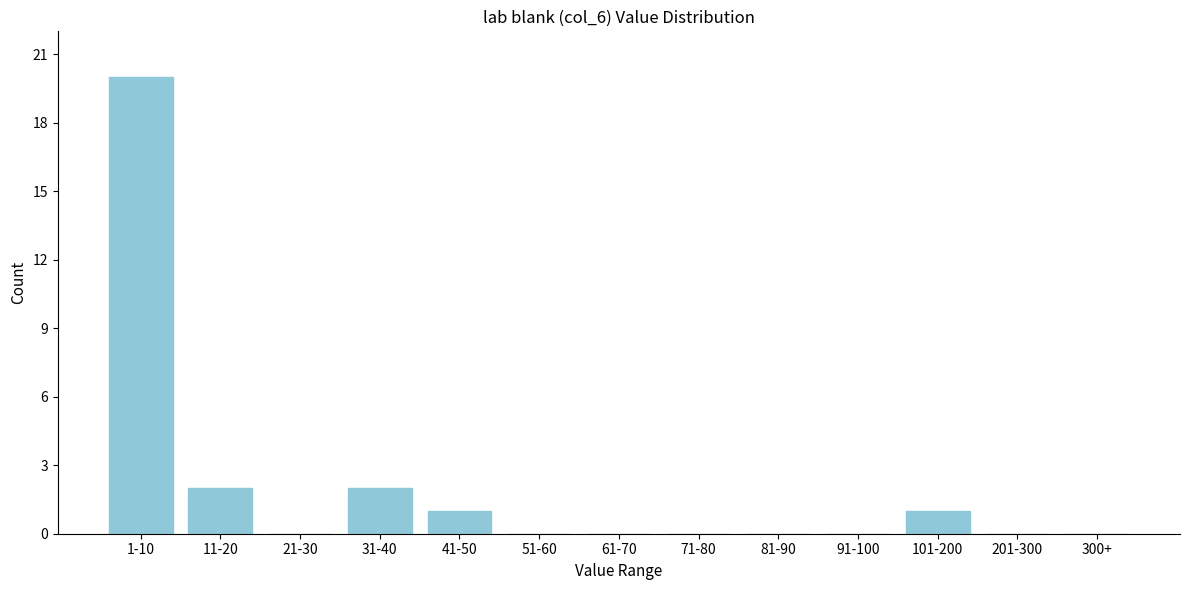

Reading right to left, what are all the values shown in this chart?

300+=0	201-300=0	101-200=1	91-100=0	81-90=0	71-80=0	61-70=0	51-60=0	41-50=1	31-40=2	21-30=0	11-20=2	1-10=20